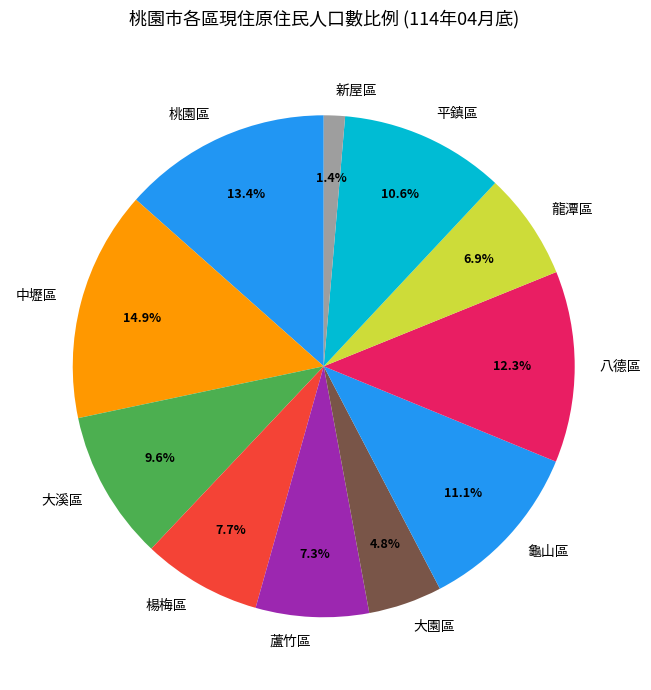

How much of the chart is everything except 桃園區?

86.6%